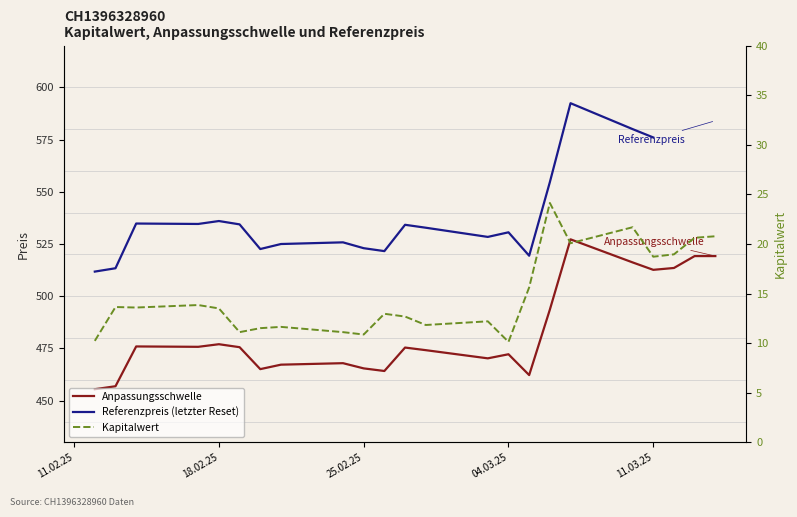

True or false: Referenzpreis (letzter Reset) has a value of 228.4 at 7.

False